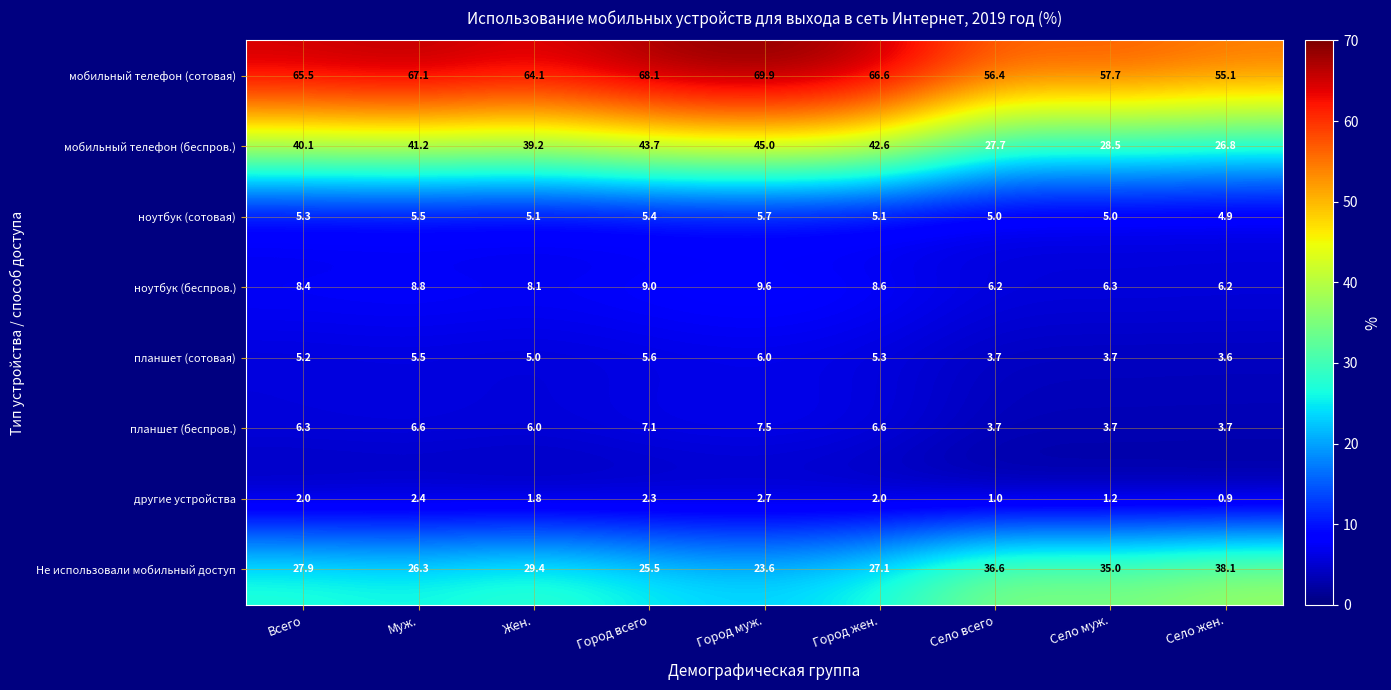

List the series in order of their peak value, highest first.

мобильный телефон (сотовая), мобильный телефон (беспров.), Не использовали мобильный доступ, ноутбук (беспров.), планшет (беспров.), планшет (сотовая), ноутбук (сотовая), другие устройства